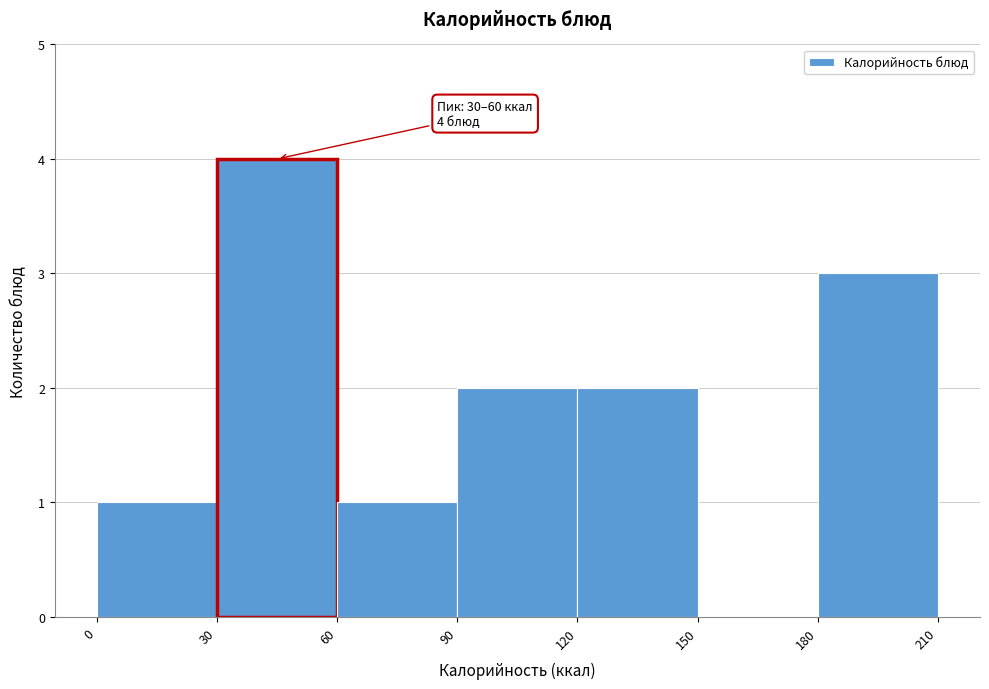

Which range on the x-axis has the tallest bar?

30 to 60